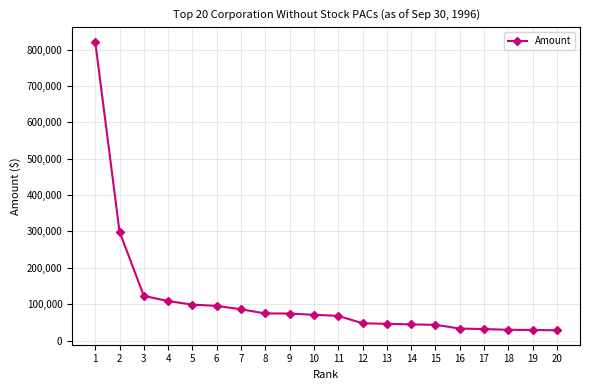

How many lines are shown in the chart?

1